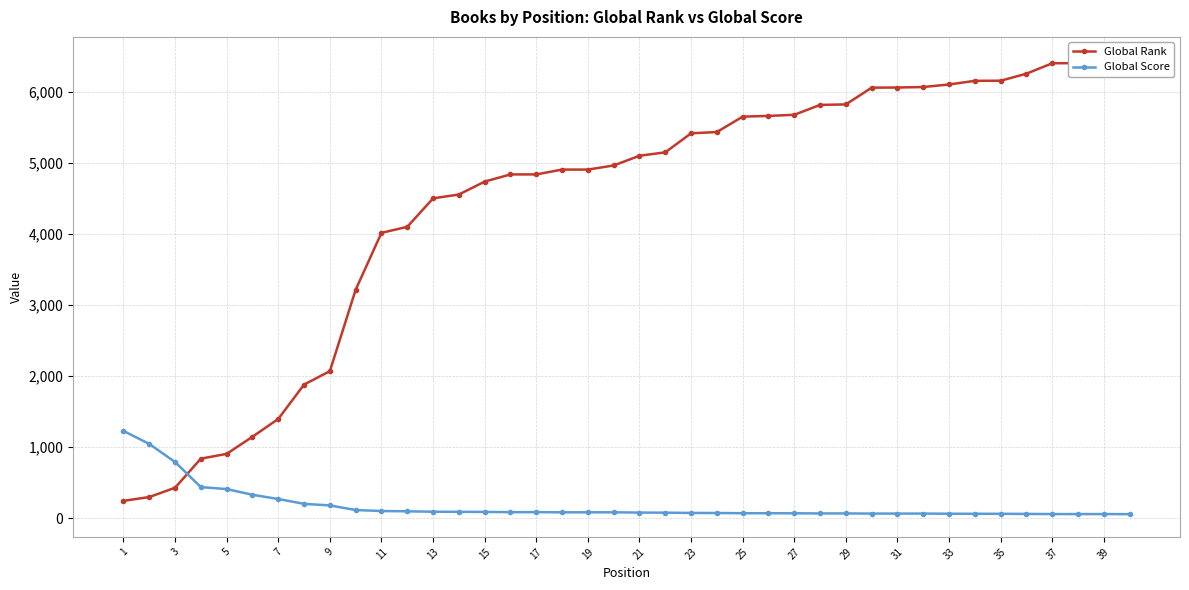

True or false: Global Score has a value of 102 at 11.

True